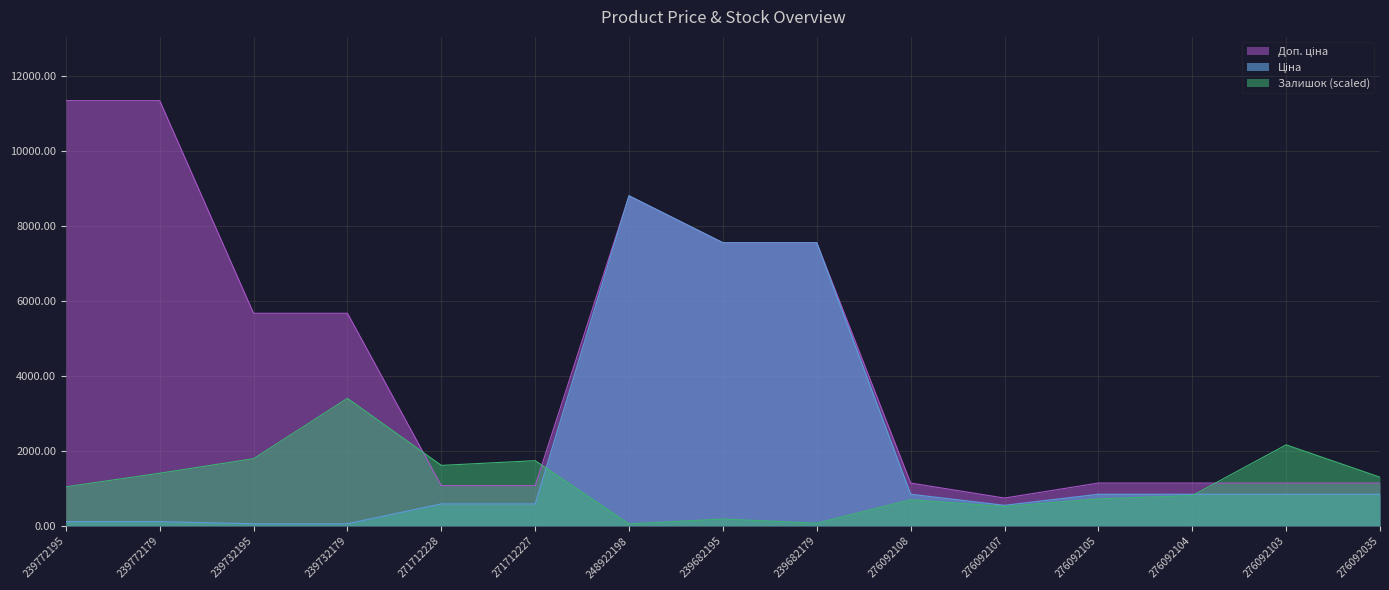

What is the greatest value displayed?

11334.0